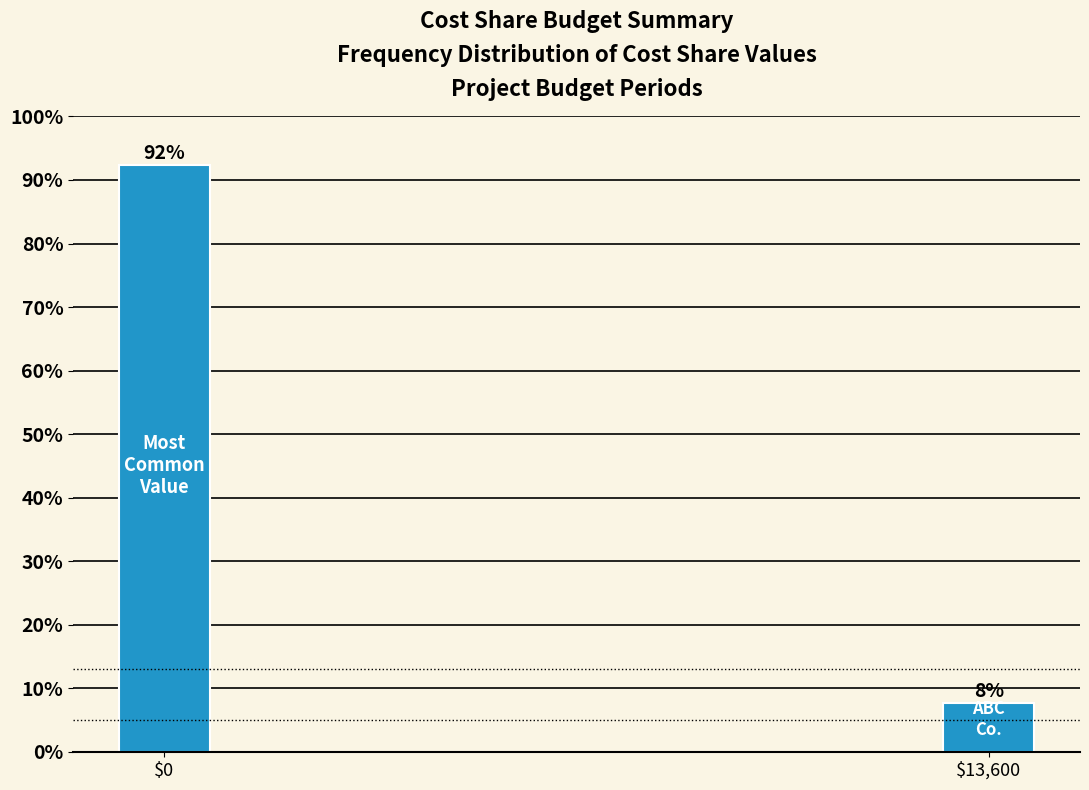

What value does the data have at $0?

92.3